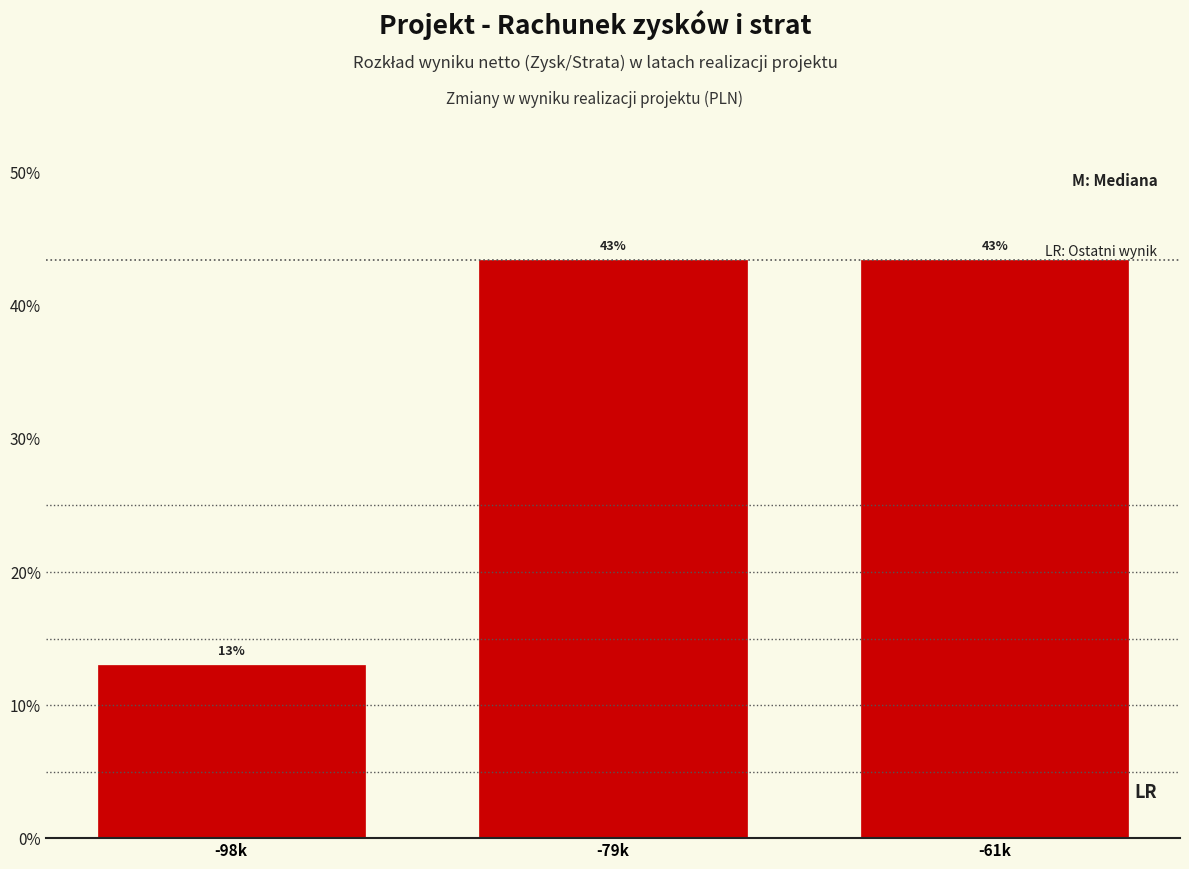

Does the chart contain any negative values?

No